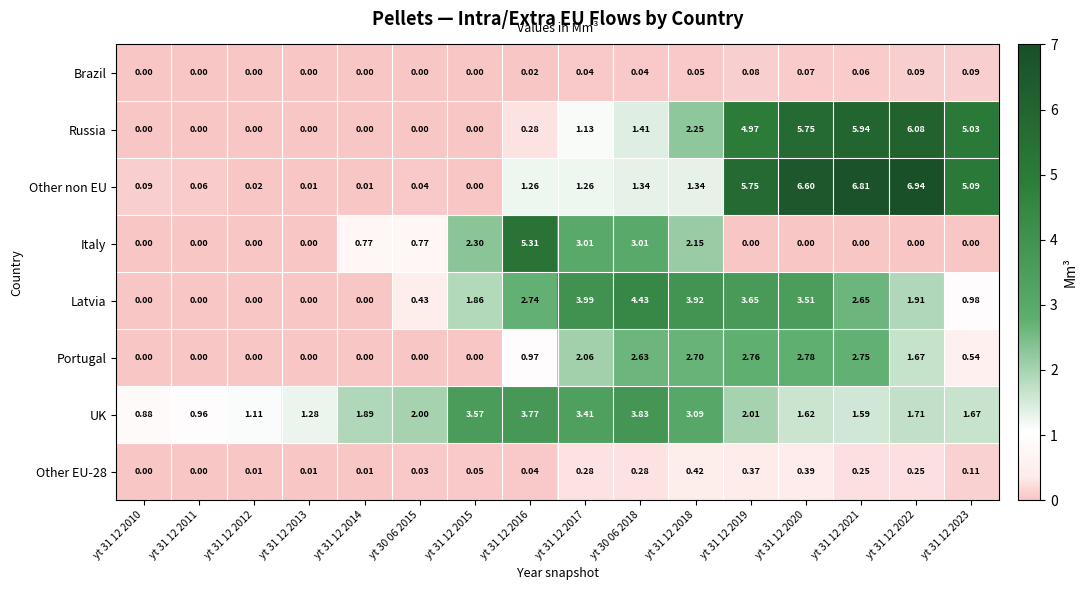

Which series changed the most between yt 31 12 2012 and yt 31 12 2020?

Other non EU